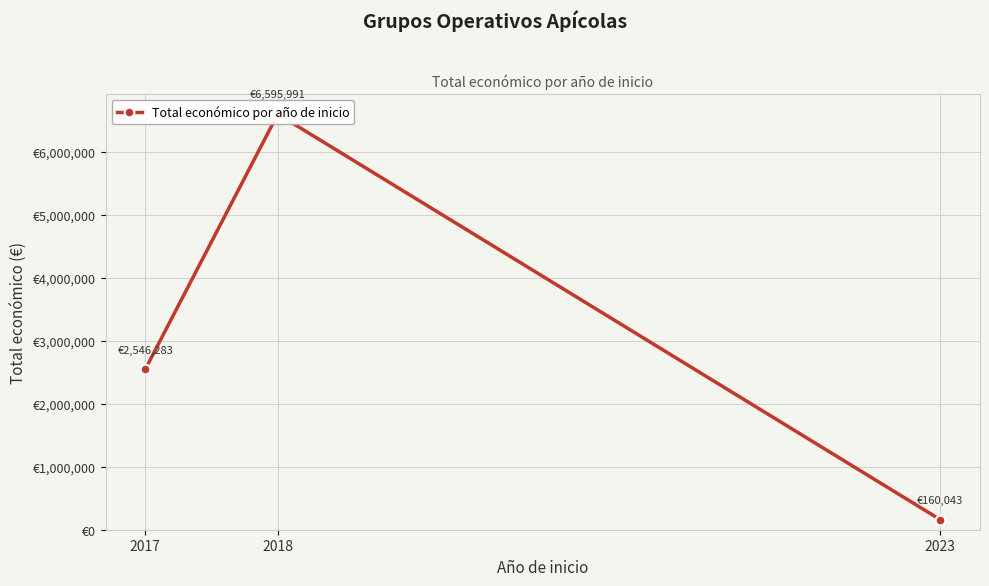

What is the average value?

3100772